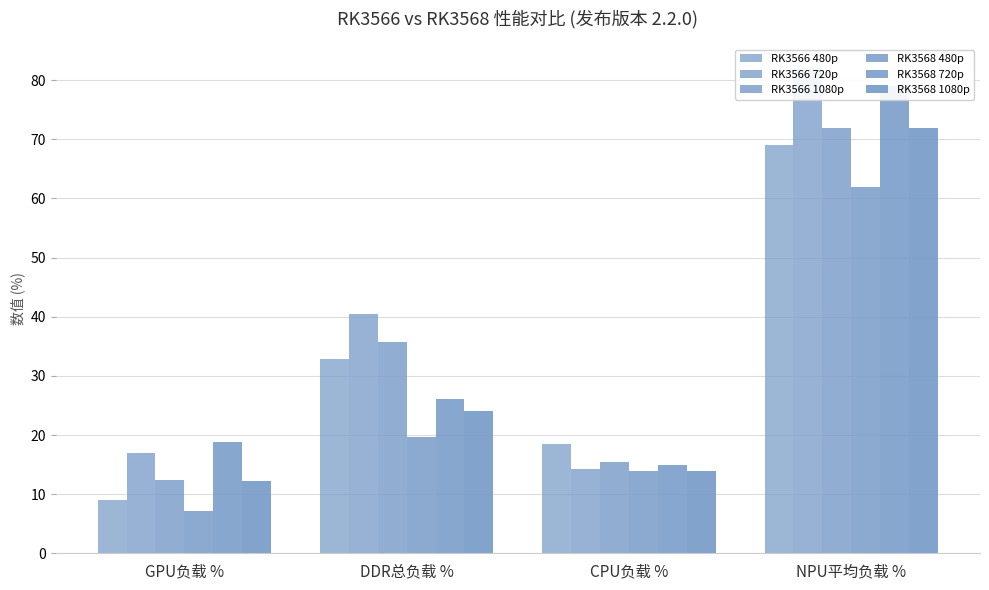

Rank the series by their maximum value, from highest to lowest.

RK3566 720p, RK3568 720p, RK3566 1080p, RK3568 1080p, RK3566 480p, RK3568 480p